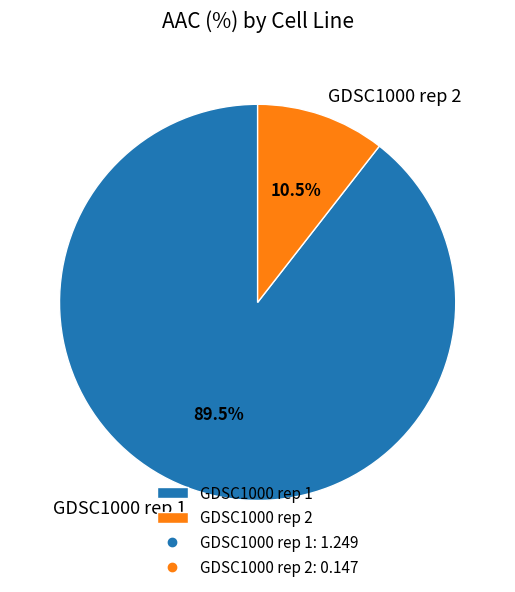

How many slices are in this pie chart?

2